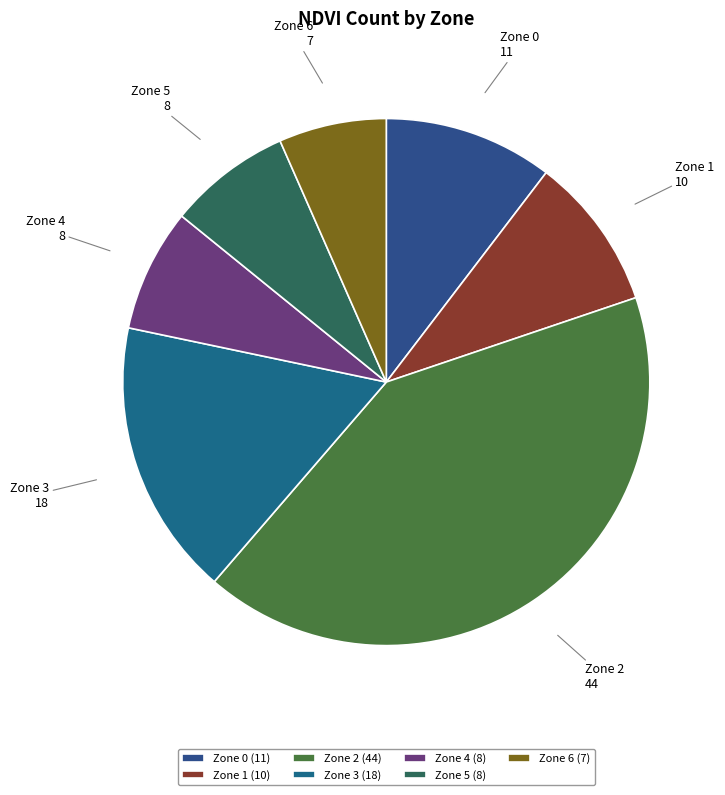

What is the largest slice in the pie chart?

Zone 2 (44)